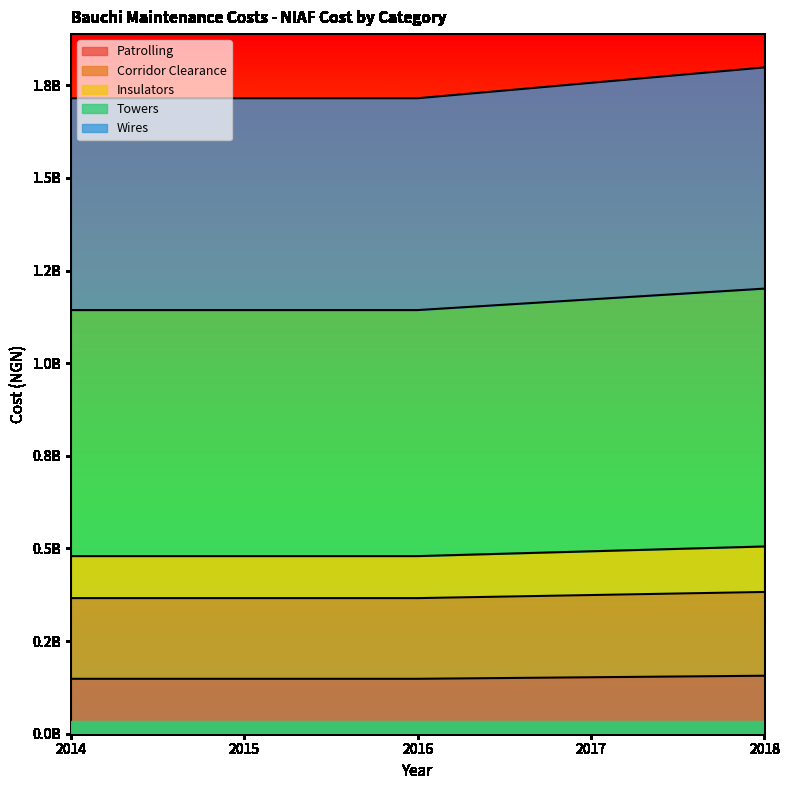

What is the difference between the maximum and minimum values in the Towers series?

83185894.5